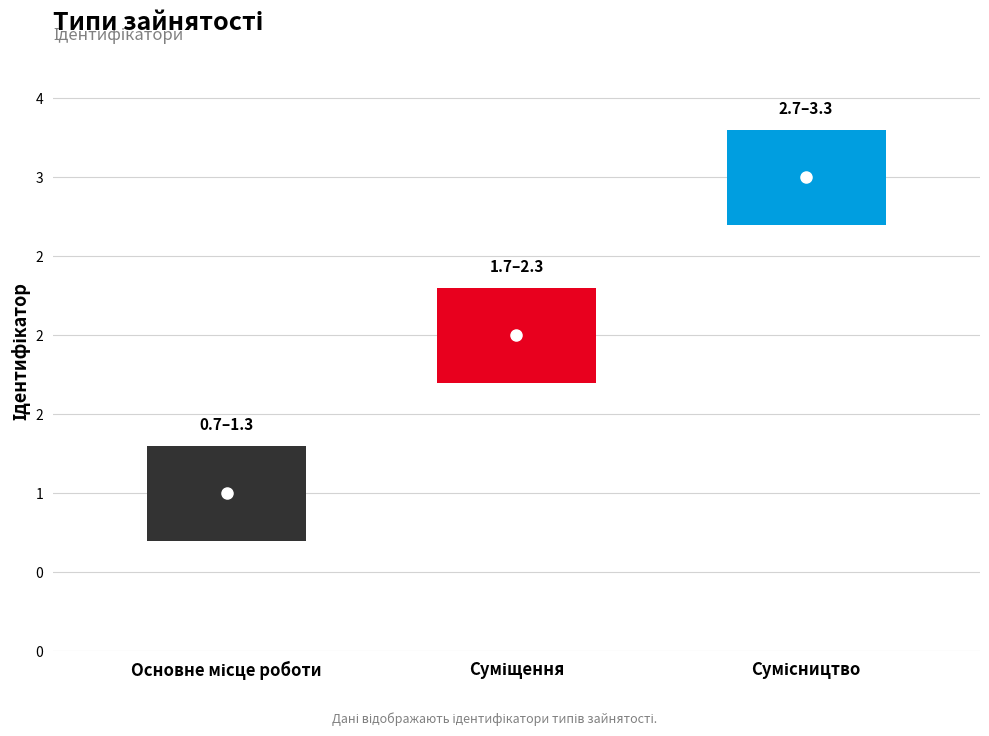

What is the label of the 2nd point from the left?

Суміщення